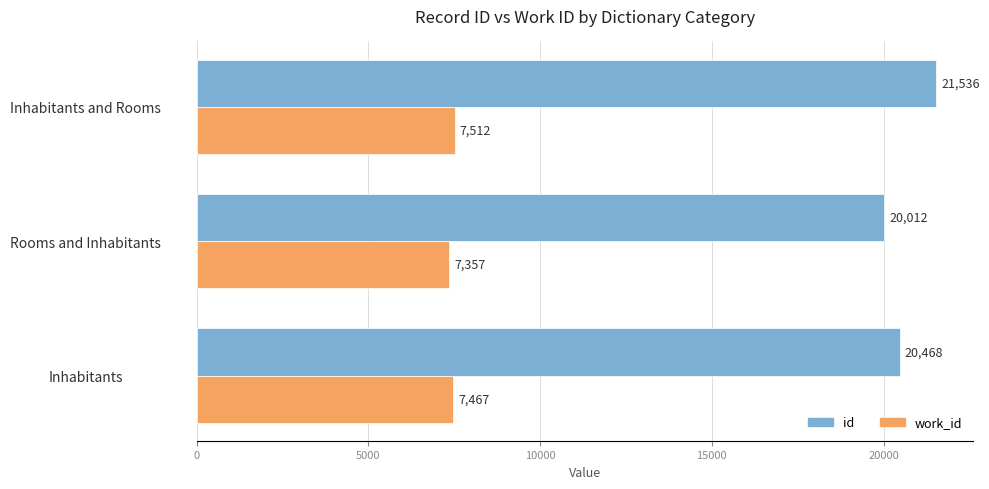

What is the spread (max minus min) of values at Inhabitants?

13001